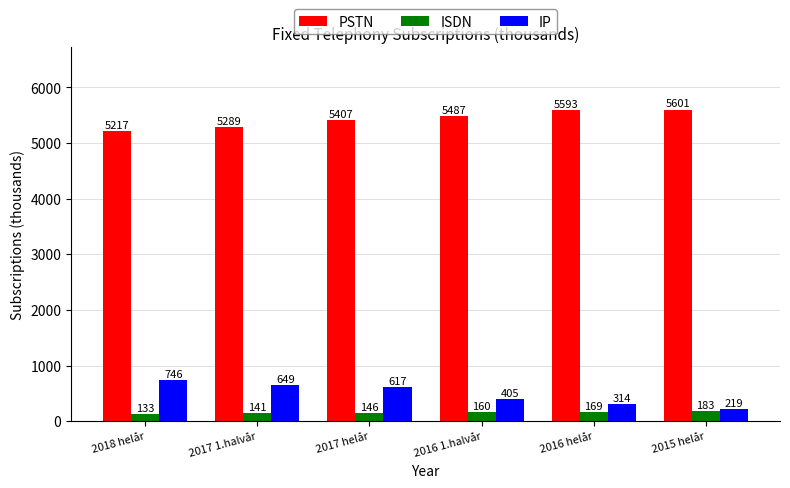

What is the difference between the highest and lowest values at 2017 1.halvår?

5148.2